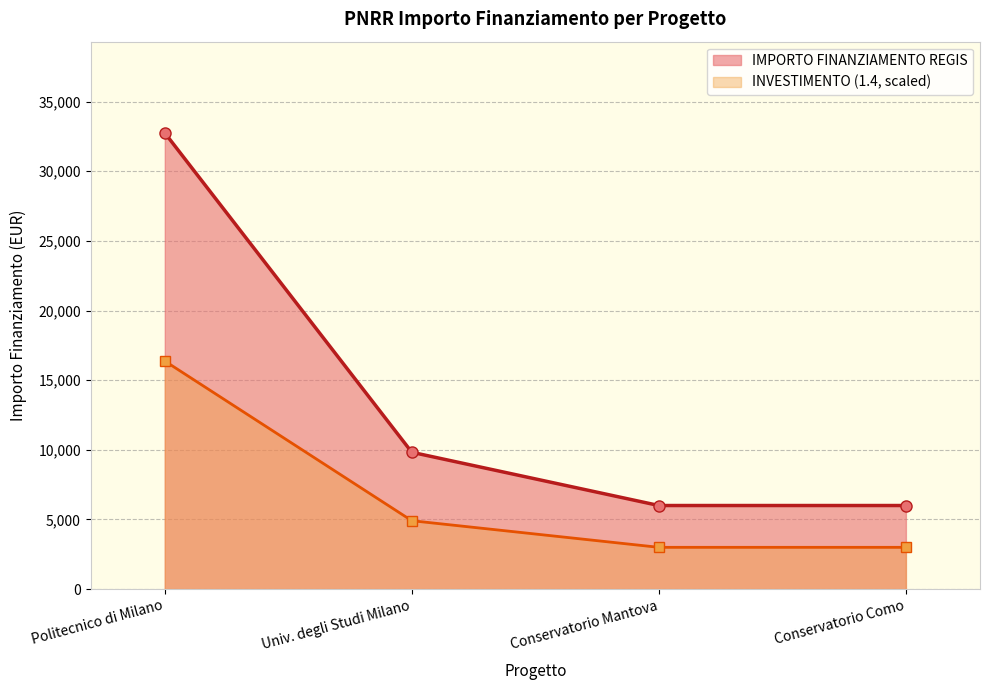

How many lines are shown in the chart?

2